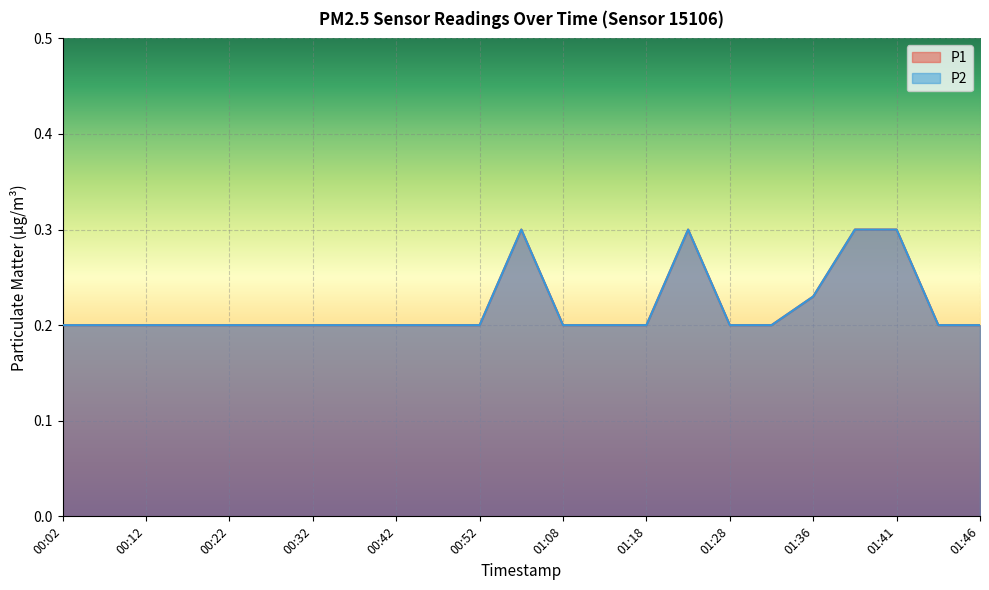

What is the label of the 22nd point from the left?

01:44